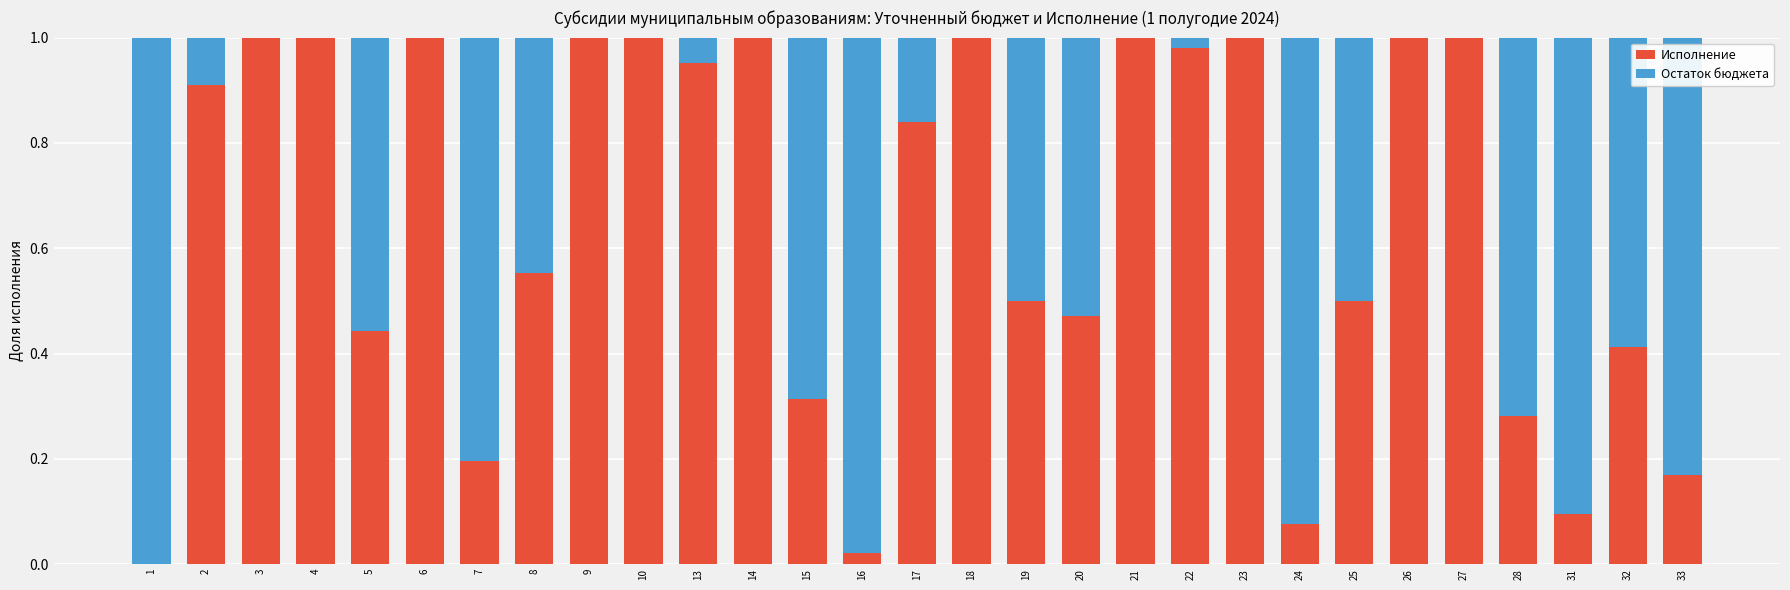

What is the sum of all Исполнение values?

18.7